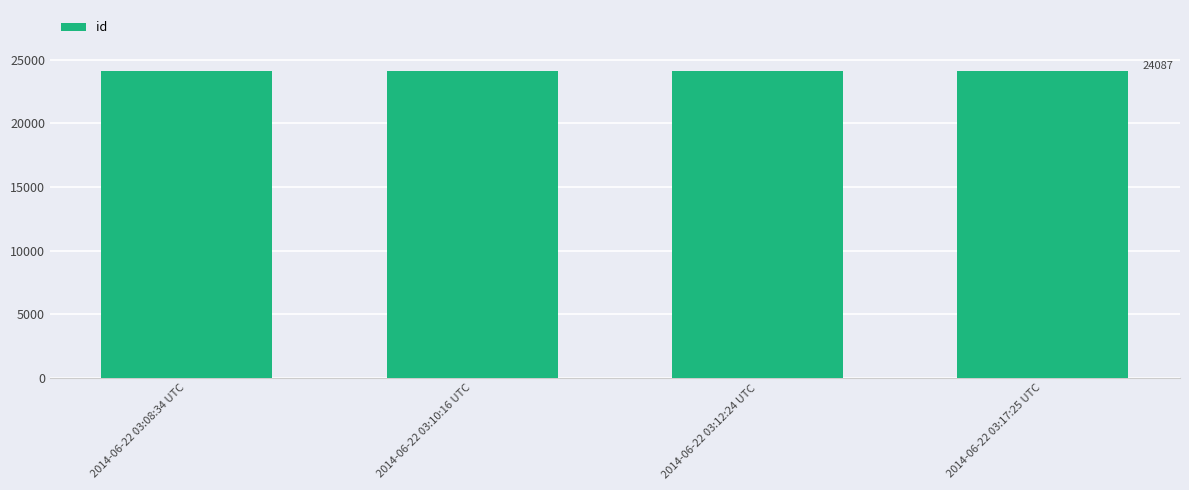

What position from the right is 2014-06-22 03:17:25 UTC?

1